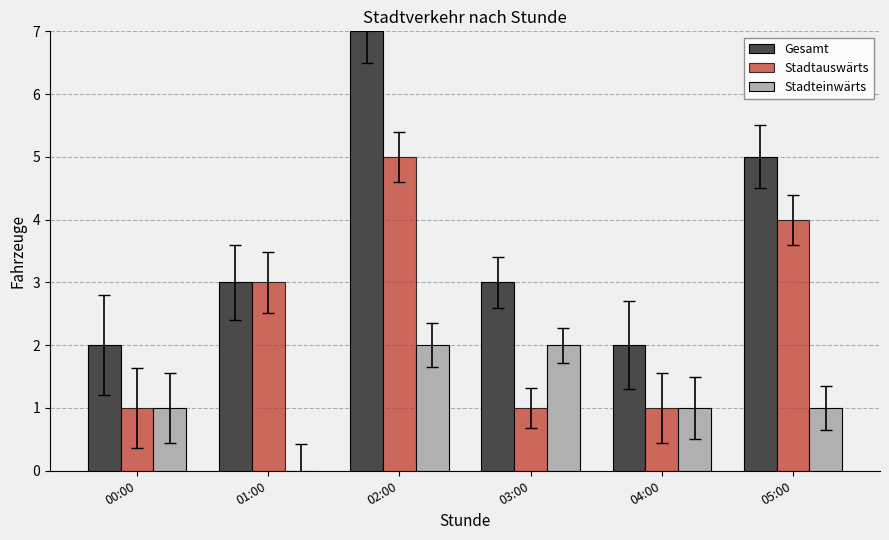

What is the spread (max minus min) of values at 03:00?

2